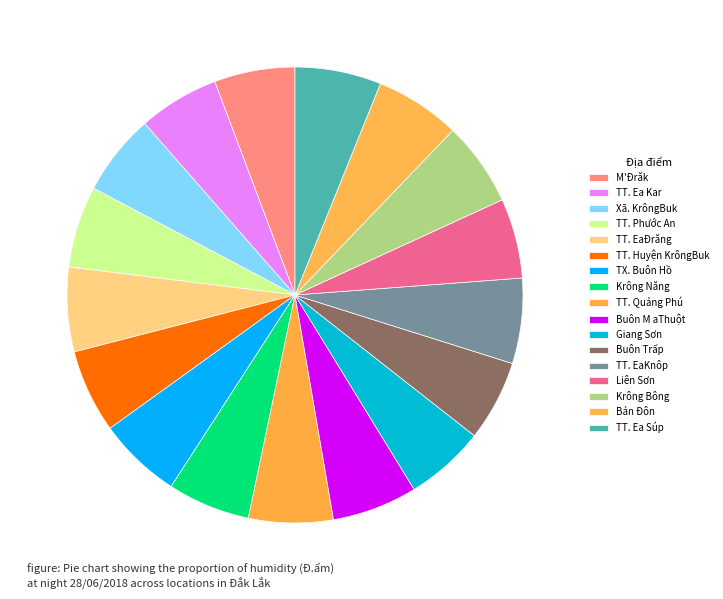

How many slices are in this pie chart?

17